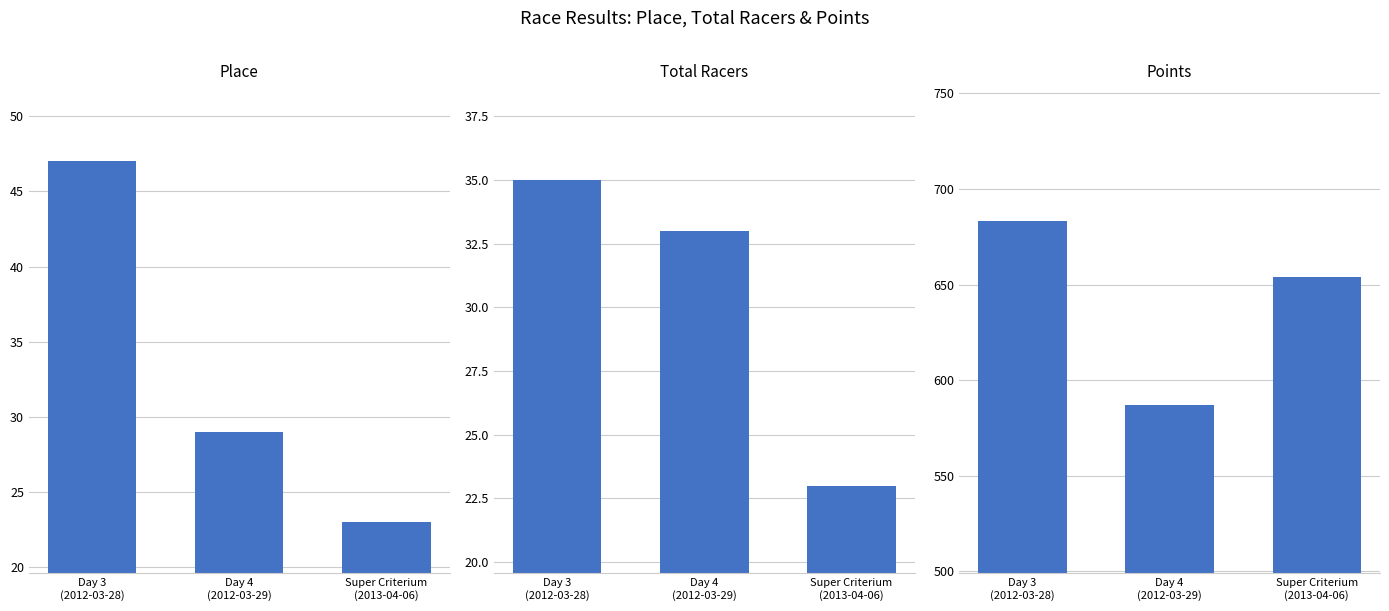

Between Day 4
(2012-03-29) and Super Criterium
(2013-04-06), which series saw the biggest shift?

Points